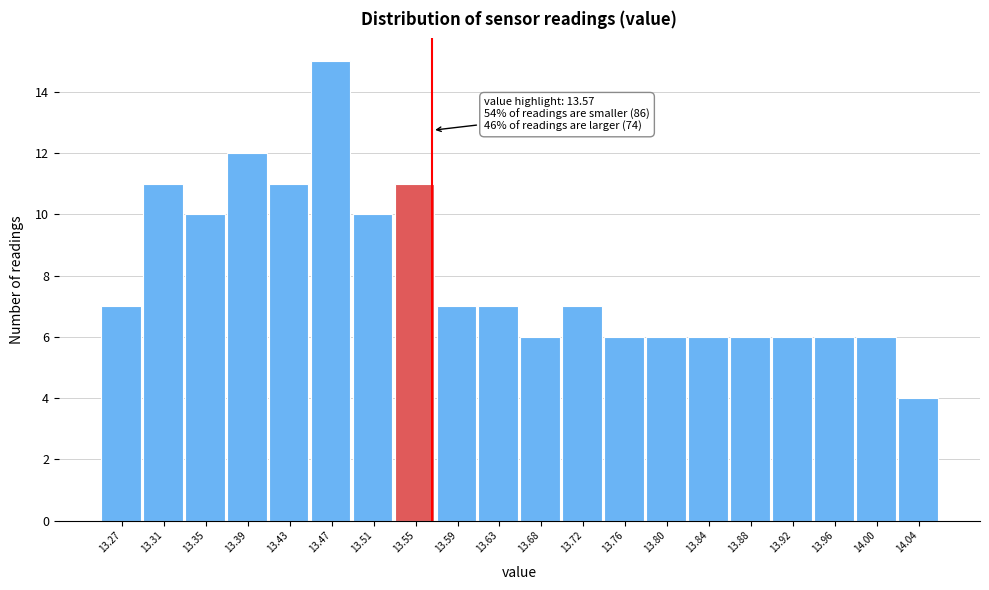

Over which range of the x-axis is the bar tallest?

13.455 to 13.495